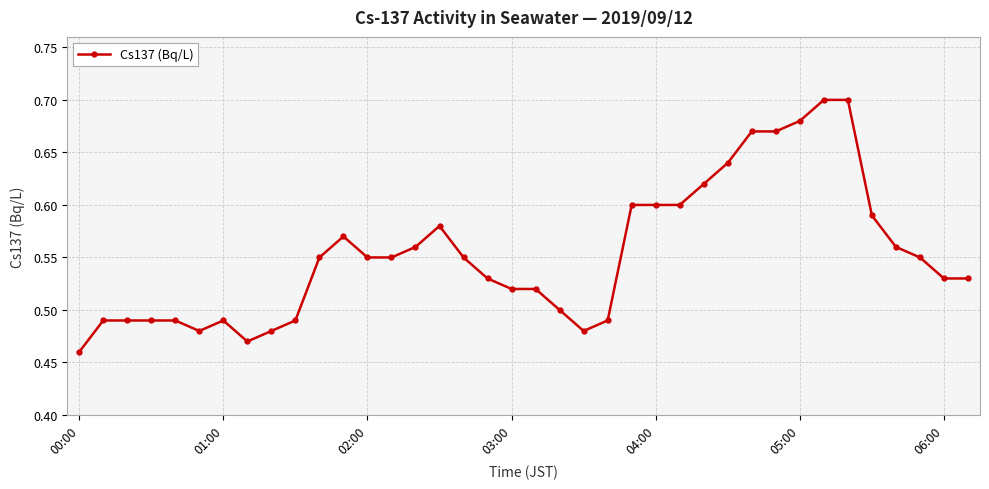

How many values are between 0 and 1?

38